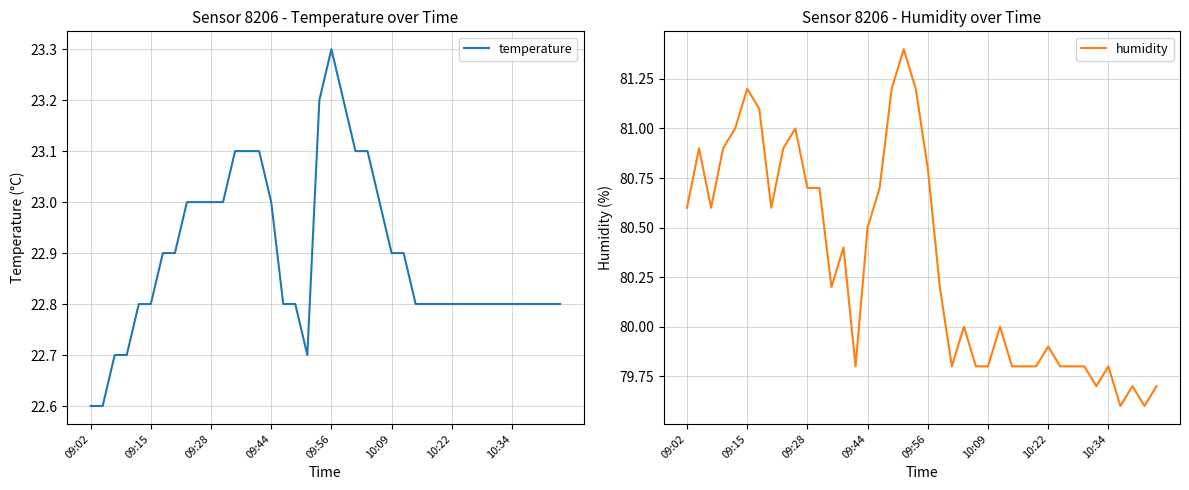

What are all the series names shown in the legend?

temperature, humidity